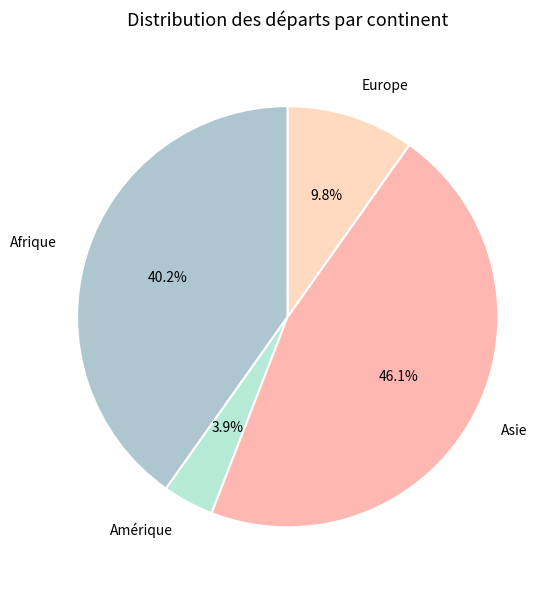

To the nearest percent, what percentage of the pie is Asie?

46%